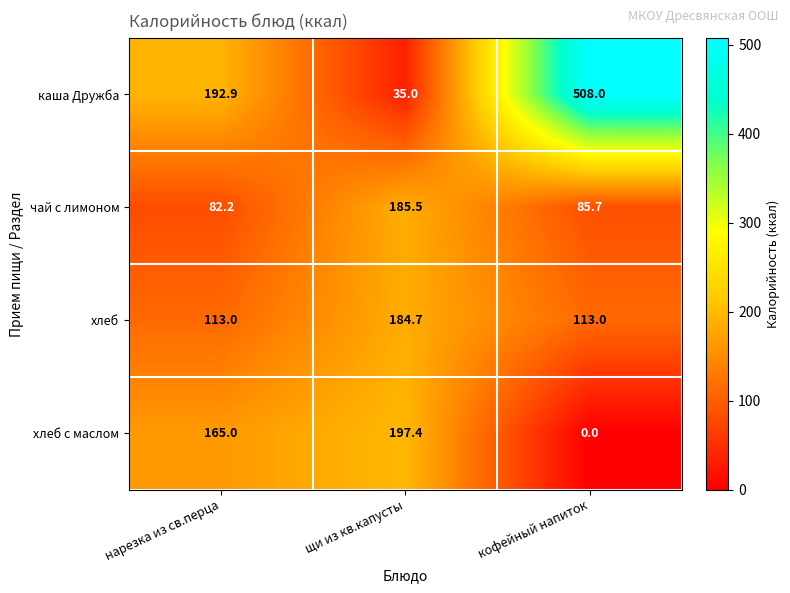

Which series changed the most between нарезка из св.перца and кофейный напиток?

каша Дружба